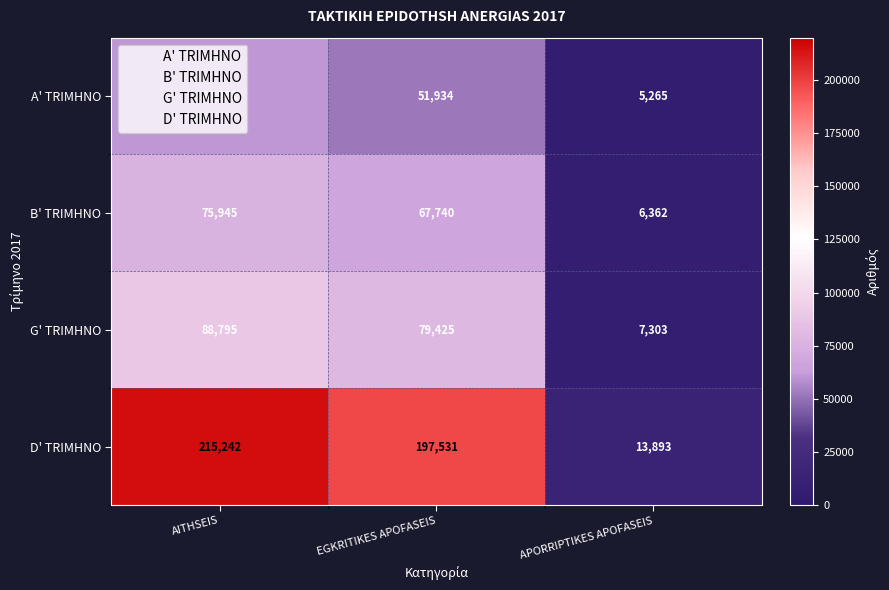

What is the difference between the B' TRIMHNO values at EGKRITIKES APOFASEIS and APORRIPTIKES APOFASEIS?

61378